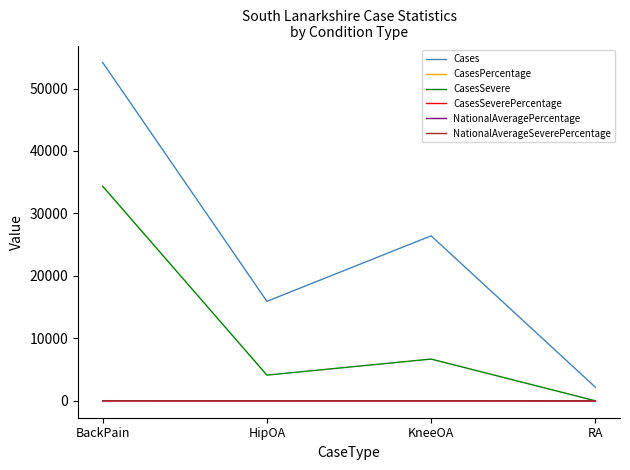

How many categories are shown in the chart?

4